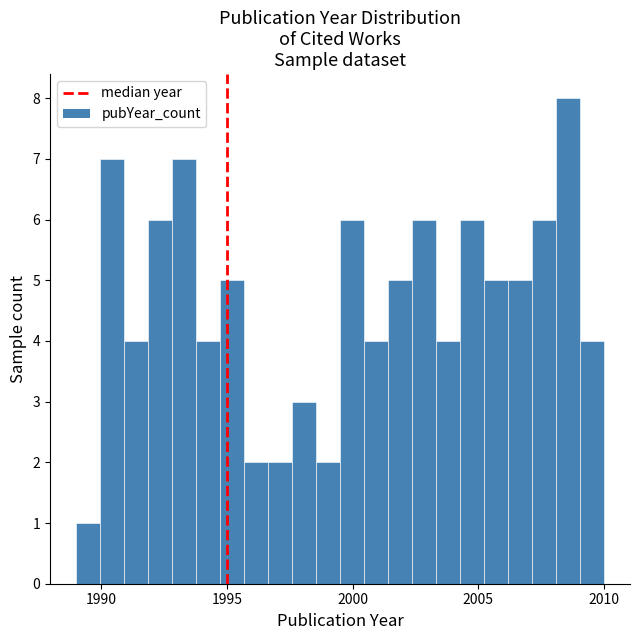

Around what value on the x-axis is the tallest bar? Give the approximate position of its centre, as read against the axis.

2008.5